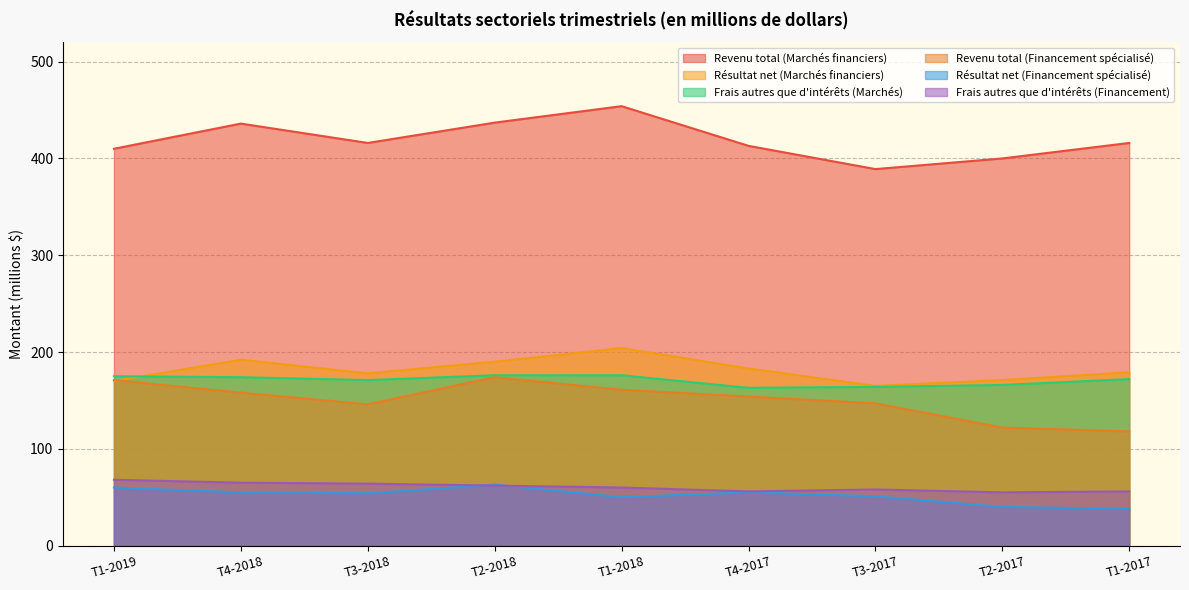

What is the total value across all series at T1-2017?

979